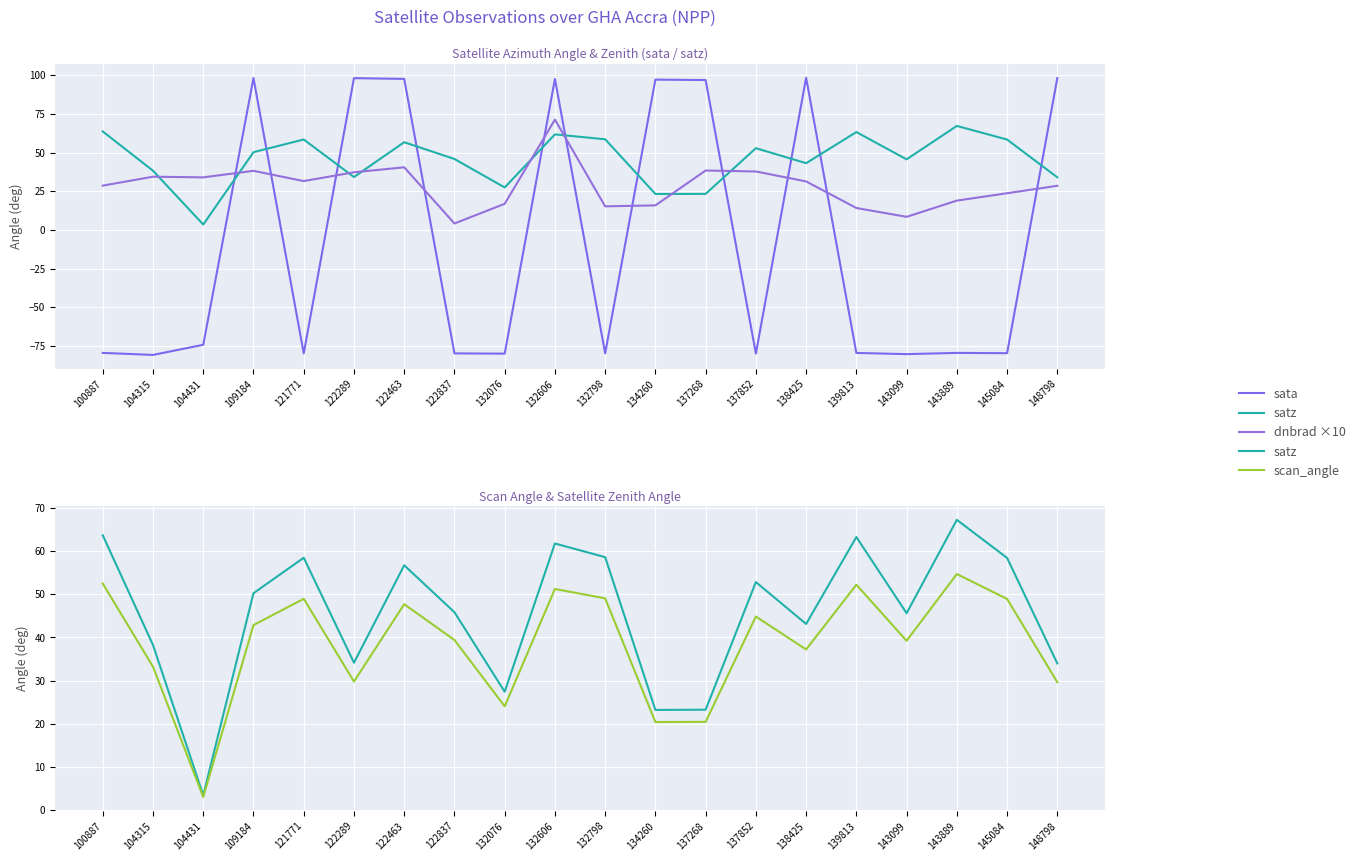

True or false: scan_angle and satz intersect in this chart.

False